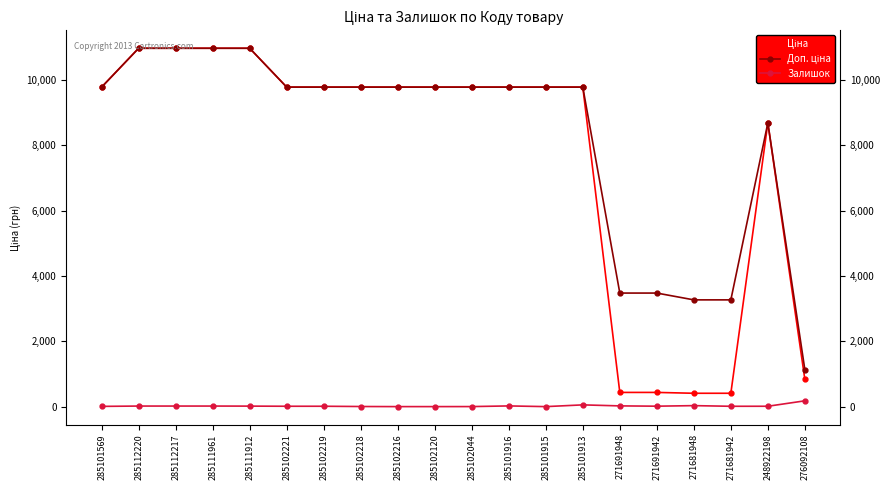

True or false: Залишок has a value of 0.0 at 285101915.

True